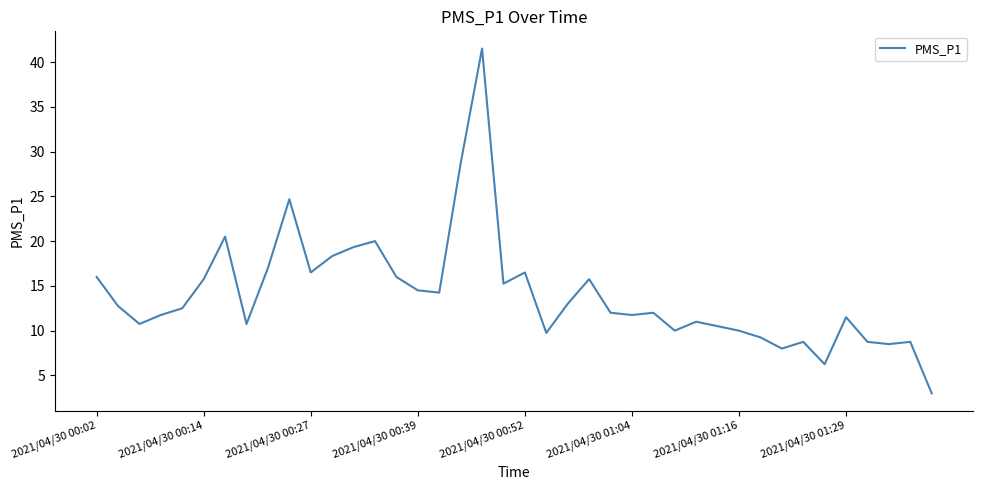

What is the difference between the maximum and minimum values?

38.5